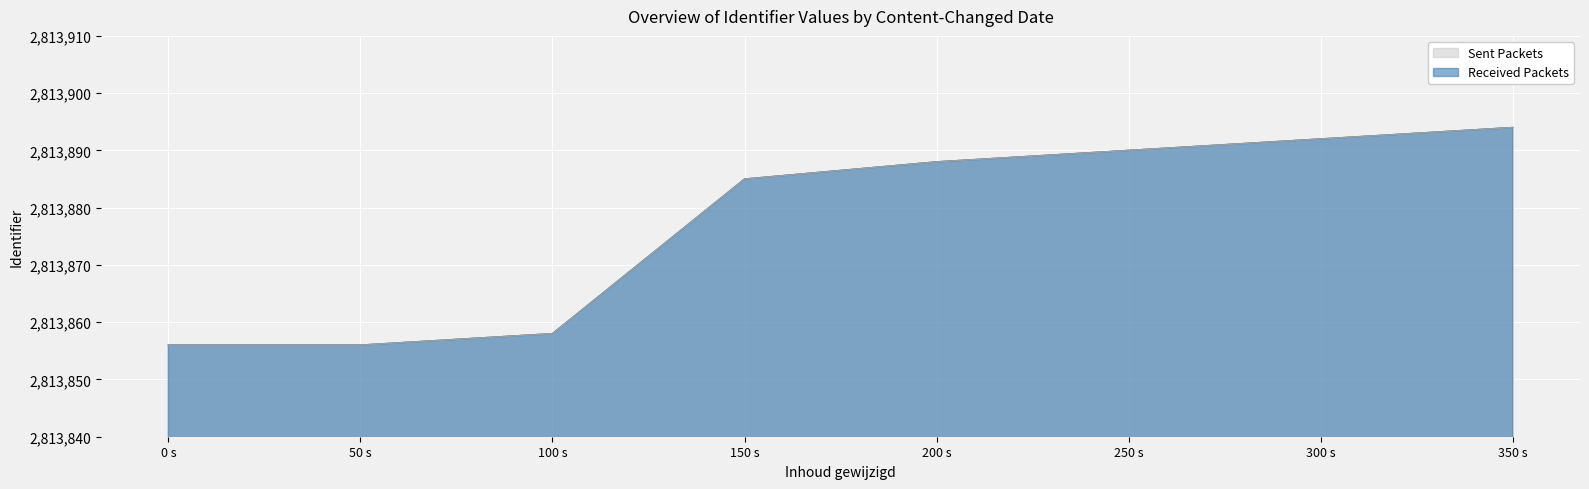

True or false: Received Packets and Sent Packets cross at least once.

False